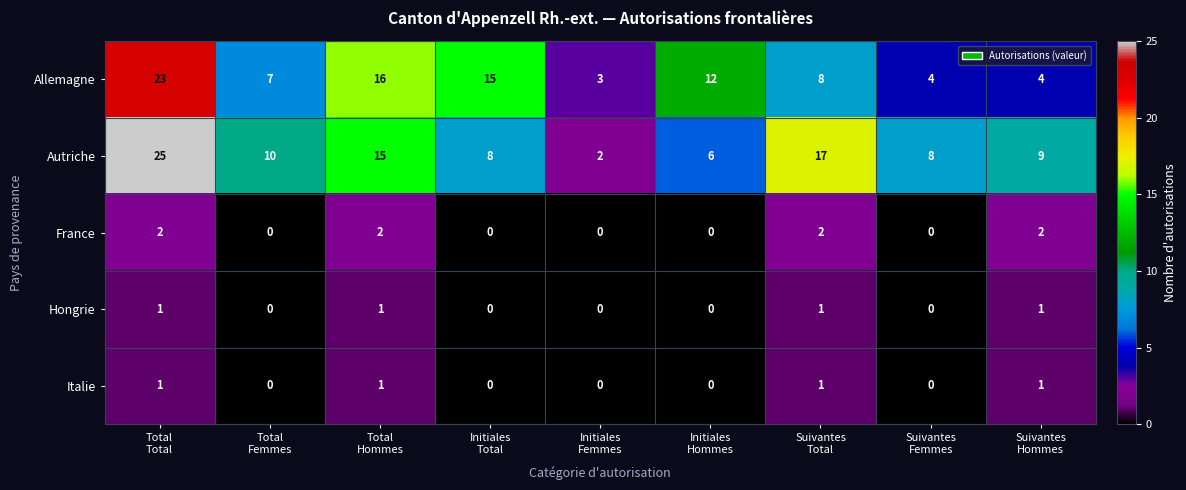

Which series has the largest total across all categories?

Autriche